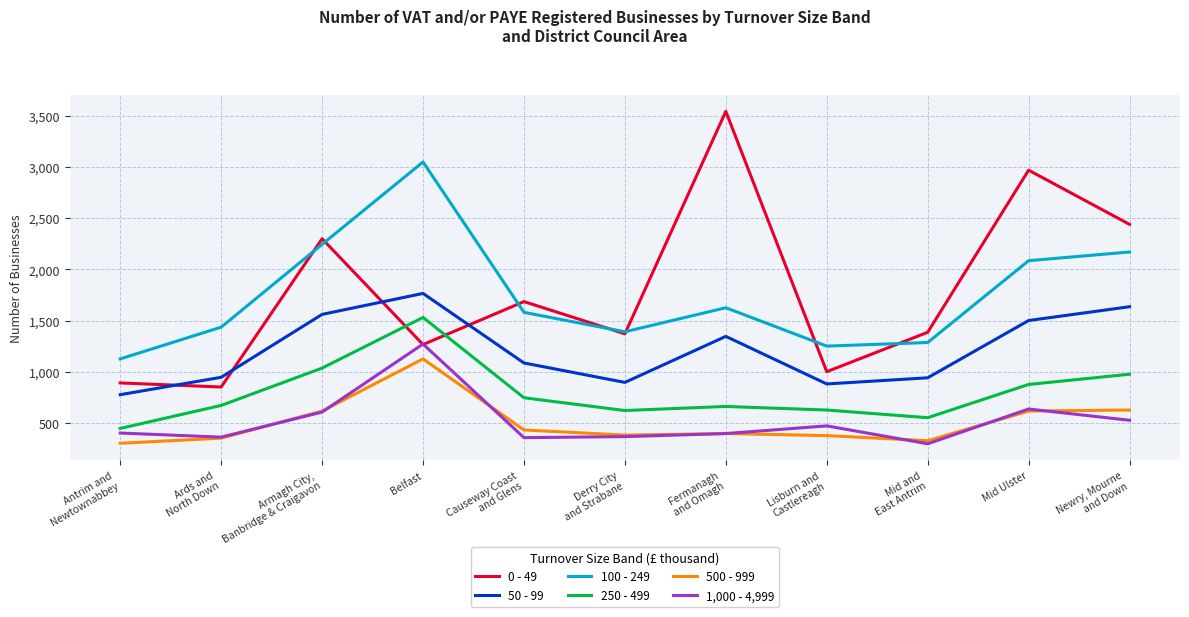

Where is 1,000 - 4,999 nearest to the value 782?

Mid Ulster